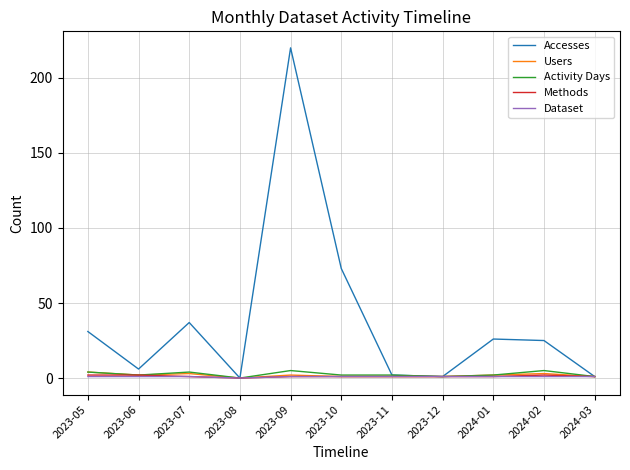

What is the difference between the second highest and second lowest values in the Activity Days series?

4